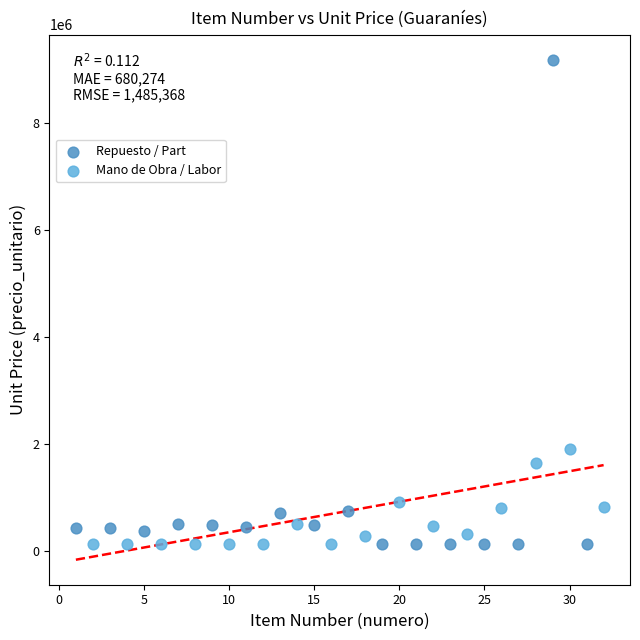

What are all the series names shown in the legend?

Repuesto / Part, Mano de Obra / Labor